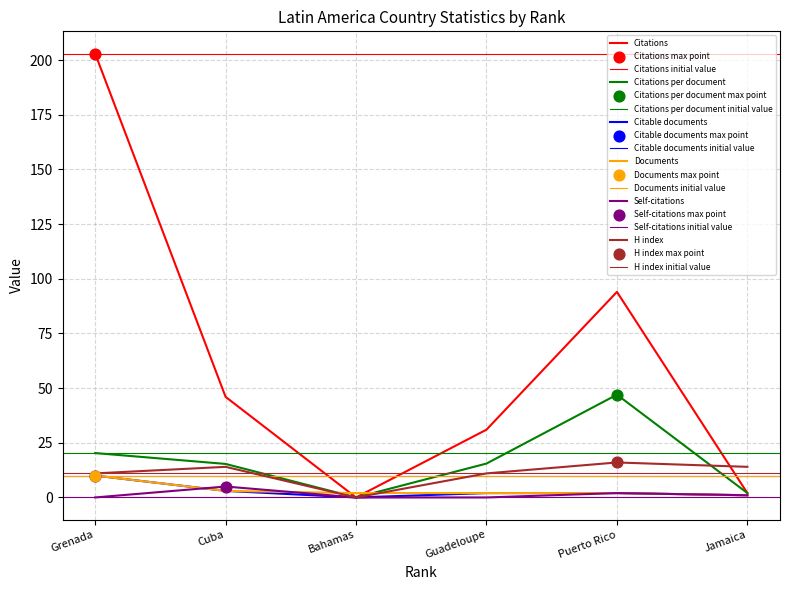

Which series contains the highest Y value?

Citations